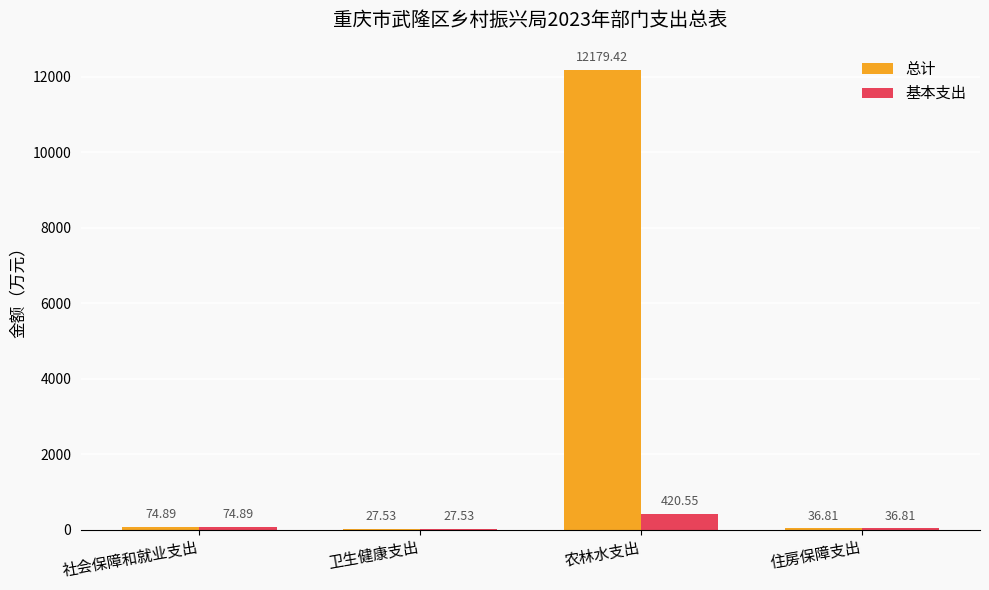

What is the sum of all 基本支出 values?

559.8